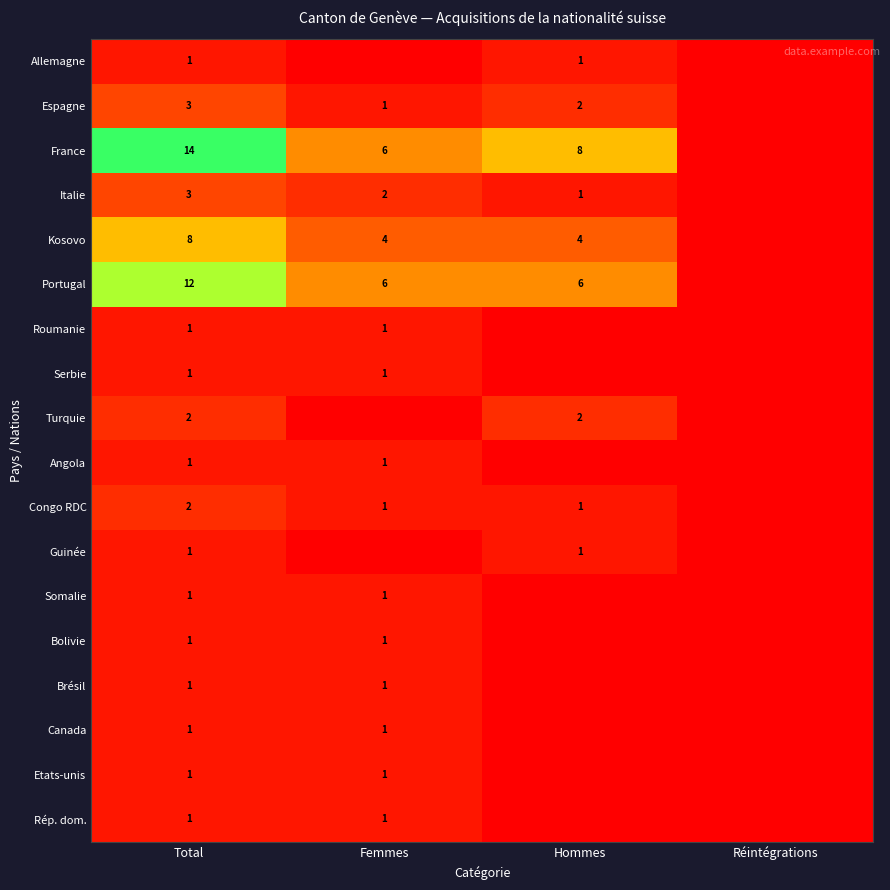

What is the total value across all series at Total?

55